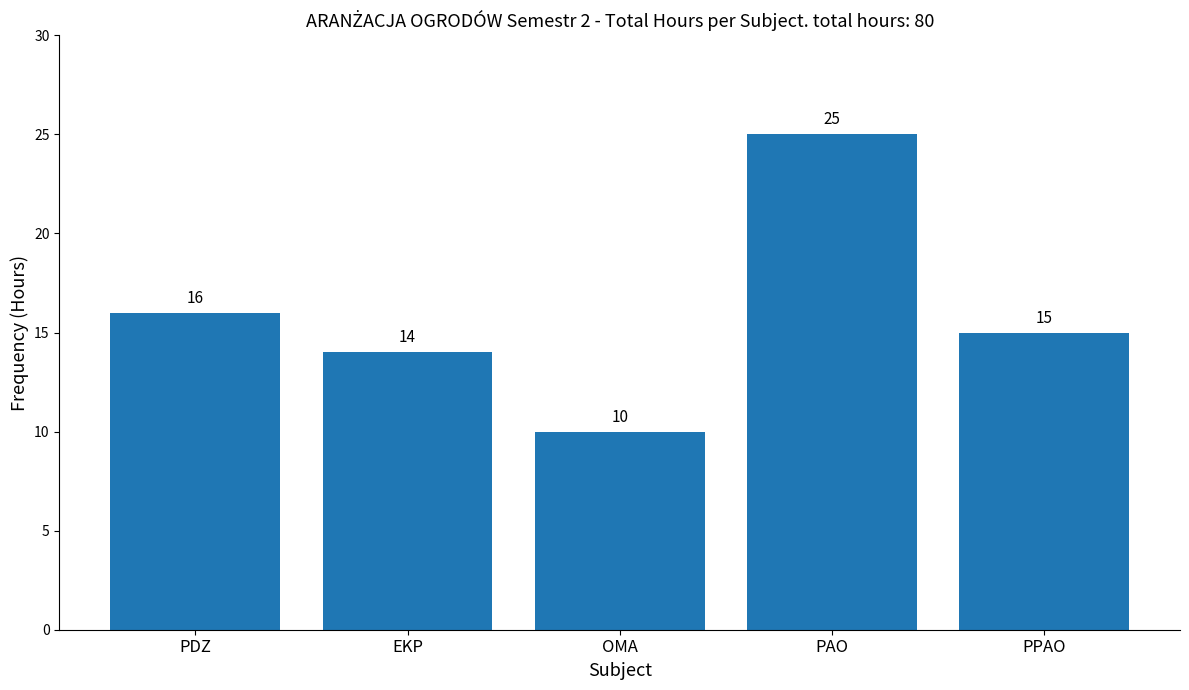

Reading right to left, extract all data points from this chart.

15	25	10	14	16